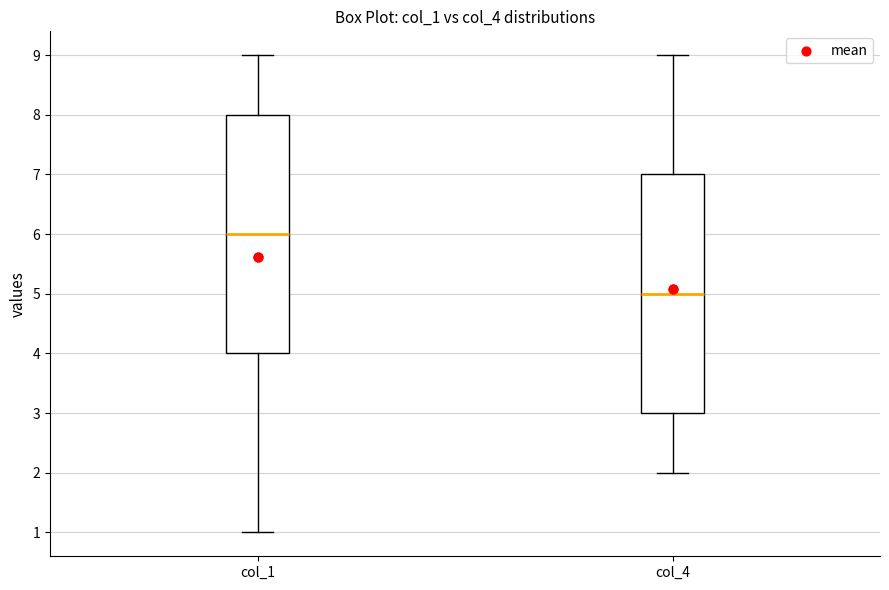

Reading left to right, read every box against the y-axis: the position of its median line, the range the box covers, and the ends of its whiskers. The values are not printed on the chart, so give them approximately, as read against the axis.

col_1: median 6, box 4 to 8, whiskers 1 to 9
col_4: median 5, box 3 to 7, whiskers 2 to 9